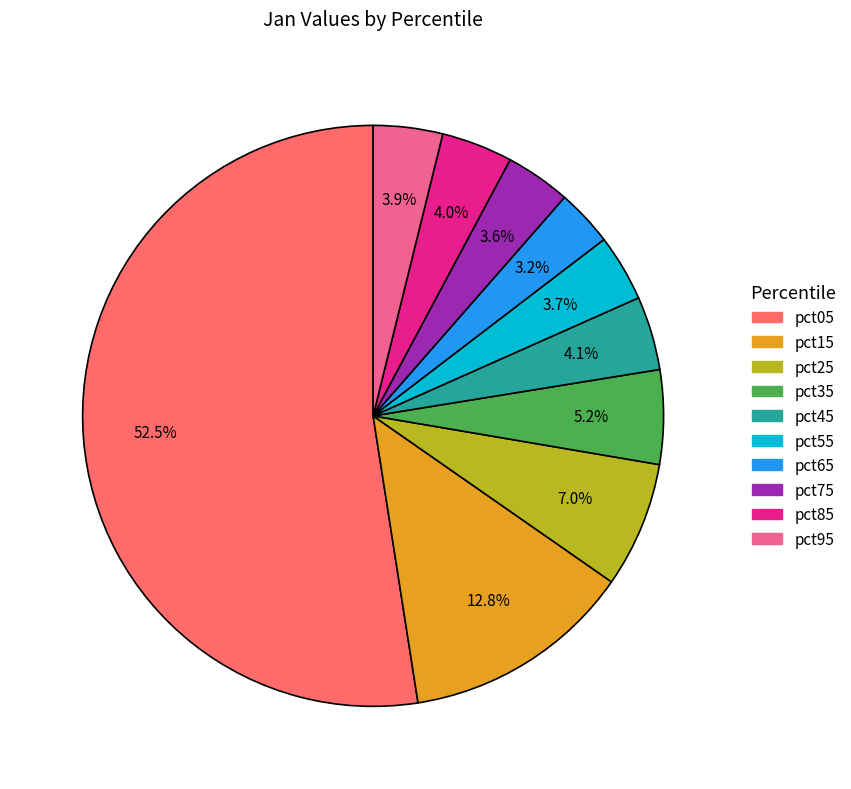

Between pct25 and pct95, which is larger?

pct25